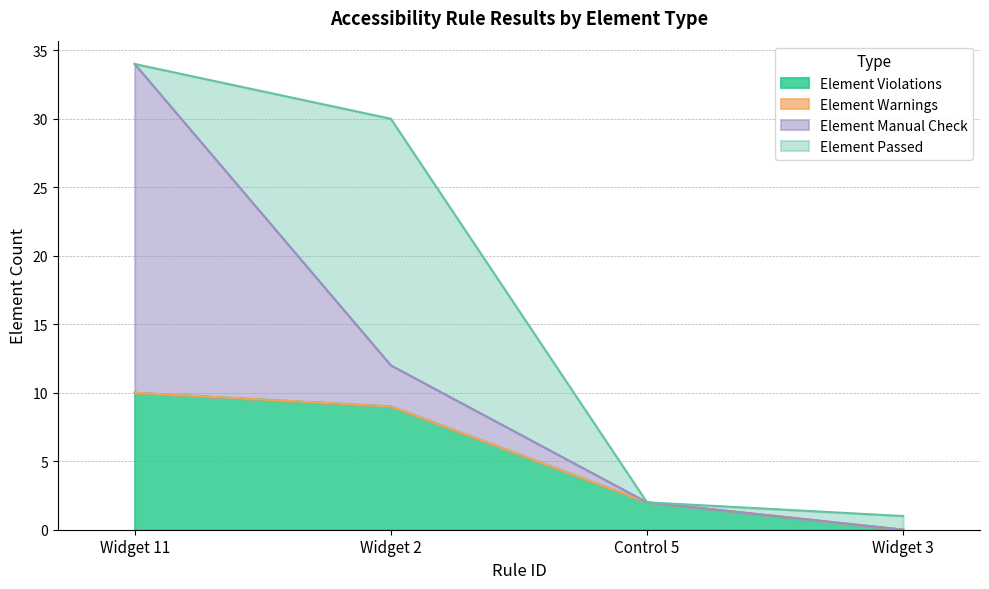

Where do Element Violations and Element Manual Check first cross each other?

Widget 11 and Widget 2